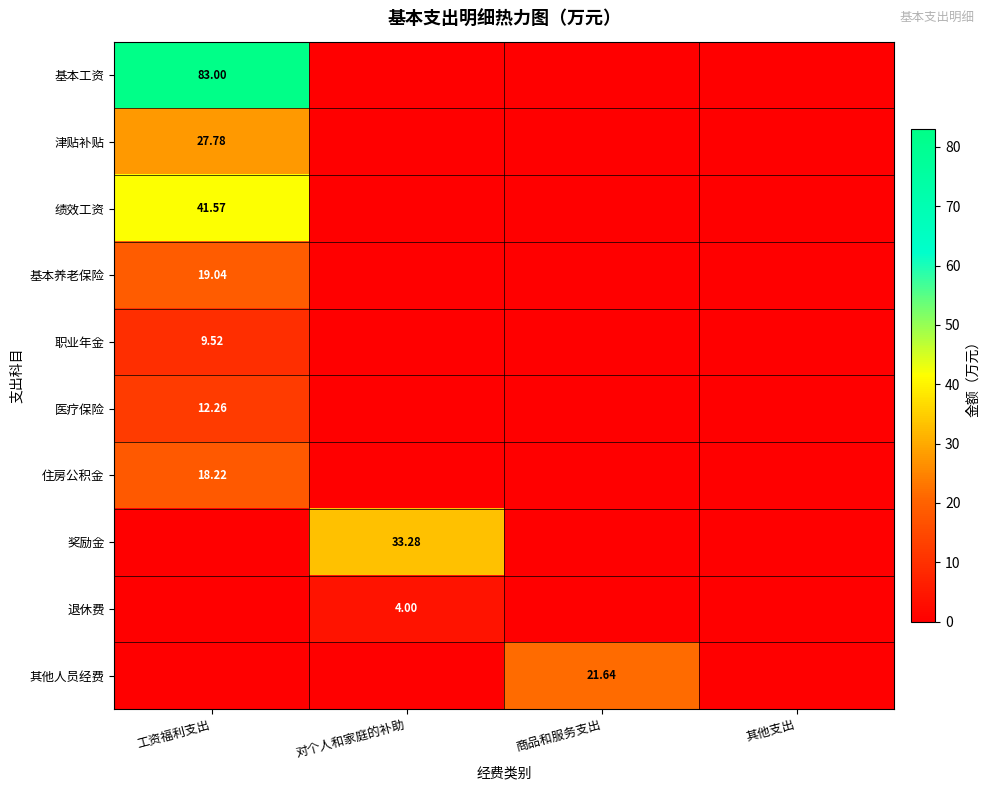

Rank the series by their maximum value, from lowest to highest.

退休费, 职业年金, 医疗保险, 住房公积金, 基本养老保险, 其他人员经费, 津贴补贴, 奖励金, 绩效工资, 基本工资